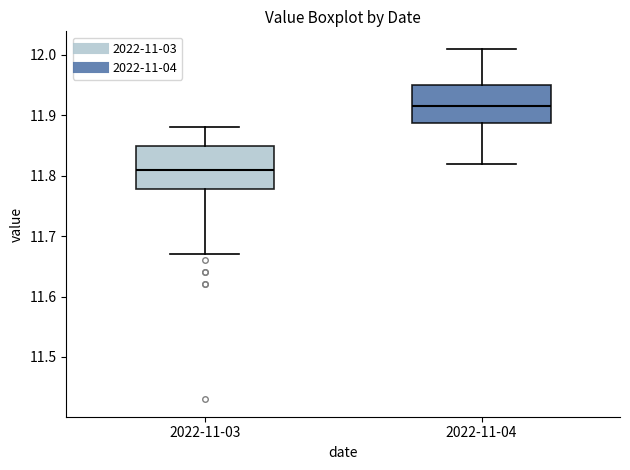

Reading left to right, transcribe this box plot: for each box, give where its median line is, the range the box spans, and where its two whiskers end, as read against the y-axis. The values are not printed on the chart, so give them approximately, as read against the axis.

2022-11-03: median 11.81, box 11.78 to 11.85, whiskers 11.67 to 11.88
2022-11-04: median 11.92, box 11.89 to 11.95, whiskers 11.82 to 12.01